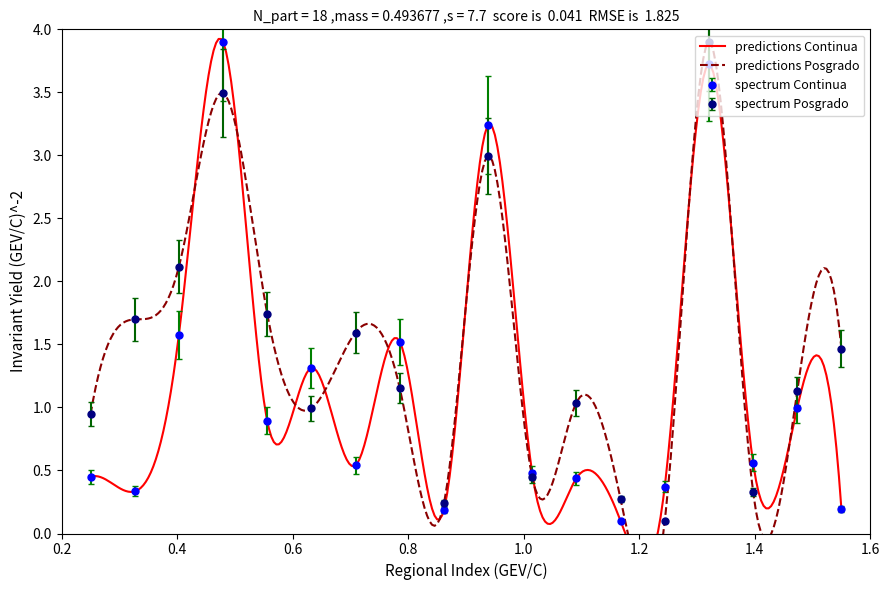

True or false: spectrum Continua has more than 1 points higher than both neighbors.

True